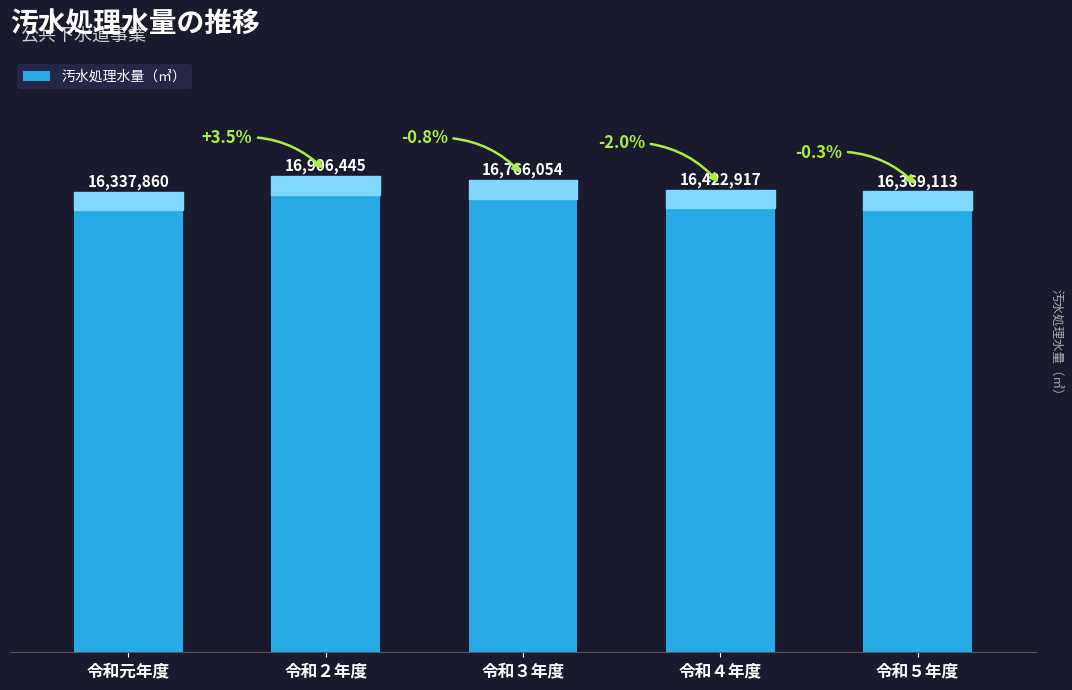

The chart shows a value of 22999005 at 令和元年度. True or false?

False